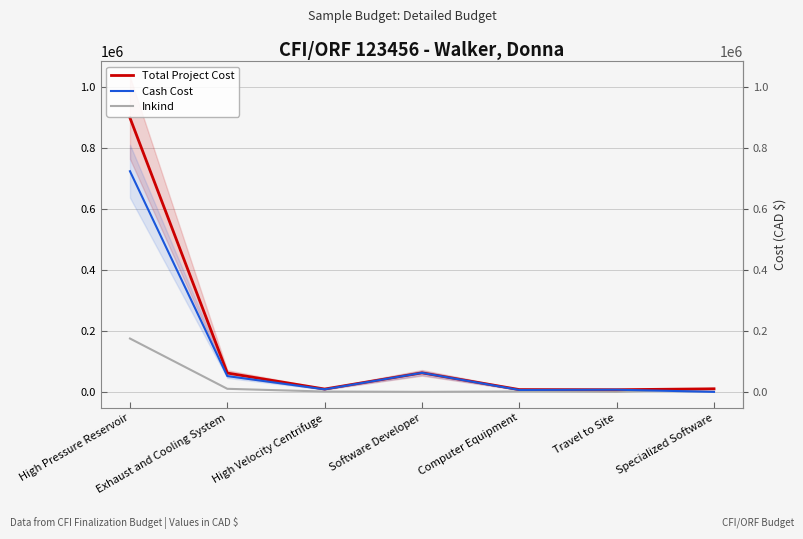

Reading left to right, what are all the values shown in this chart?

Total Project Cost: High Pressure Reservoir=898870.0	Exhaust and Cooling System=61705.0	High Velocity Centrifuge=9272.8	Software Developer=62375.0	Computer Equipment=7454.6	Travel to Site=7000.0	Specialized Software=10000.0
Cash Cost: High Pressure Reservoir=723870.0	Exhaust and Cooling System=51705.0	High Velocity Centrifuge=8272.8	Software Developer=62375.0	Computer Equipment=6204.6	Travel to Site=7000.0	Specialized Software=0.0
Inkind: High Pressure Reservoir=175000.0	Exhaust and Cooling System=10000.0	High Velocity Centrifuge=1000.0	Software Developer=0.0	Computer Equipment=1250.0	Travel to Site=0.0	Specialized Software=10000.0